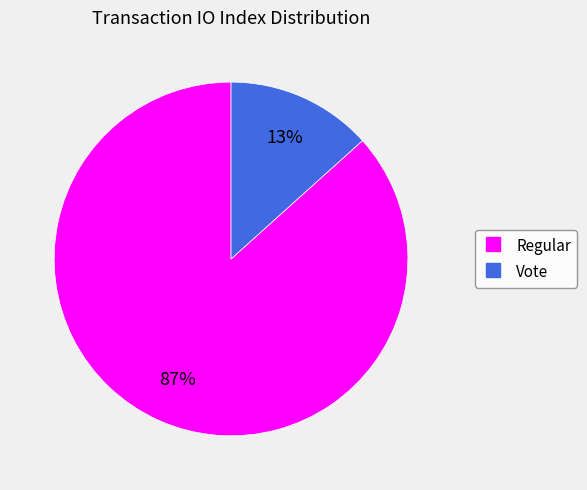

Which category has the biggest portion of the pie?

Regular